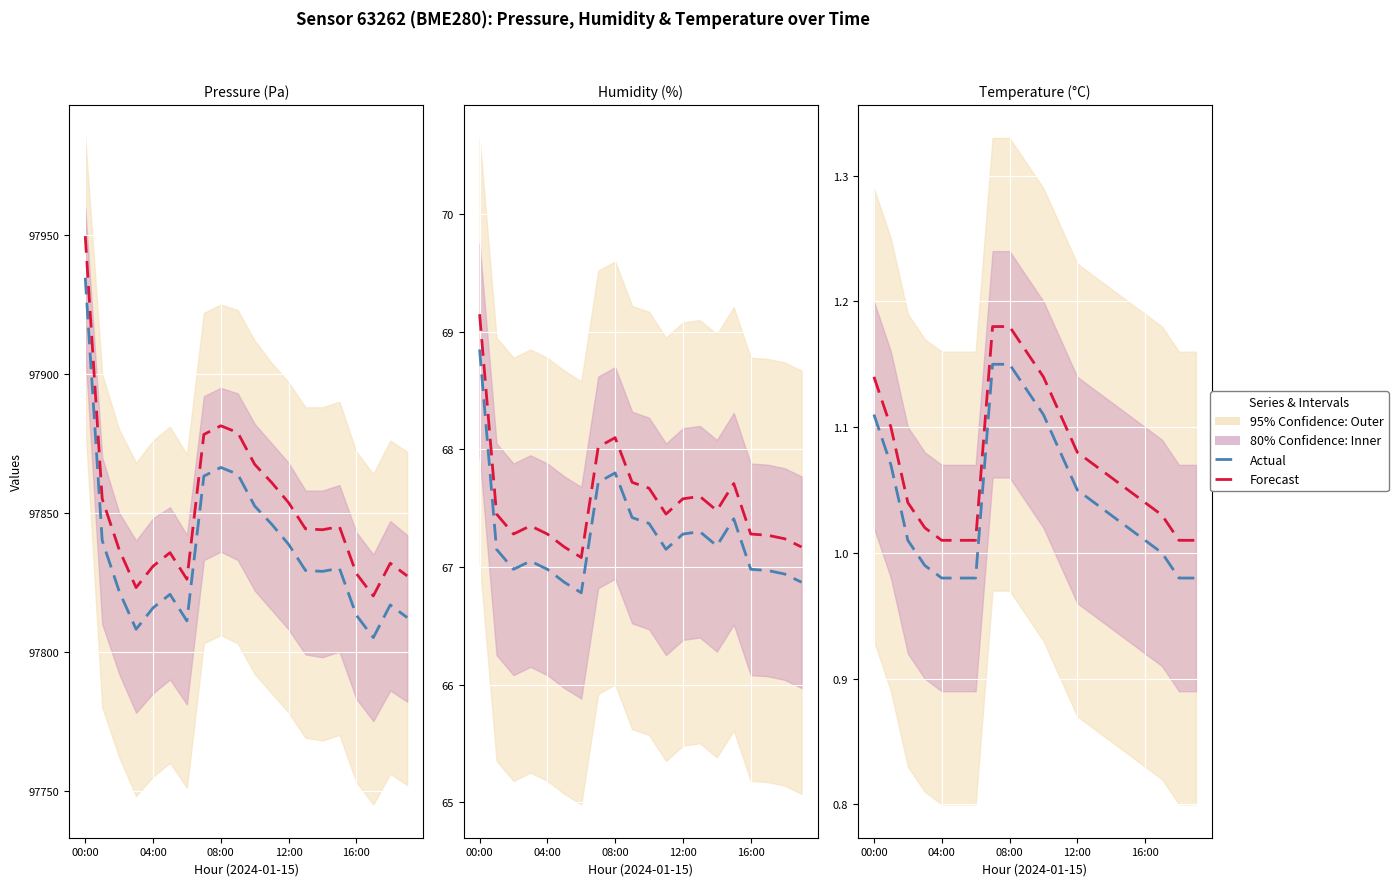

At how many categories does at least one series exceed 7795?

20